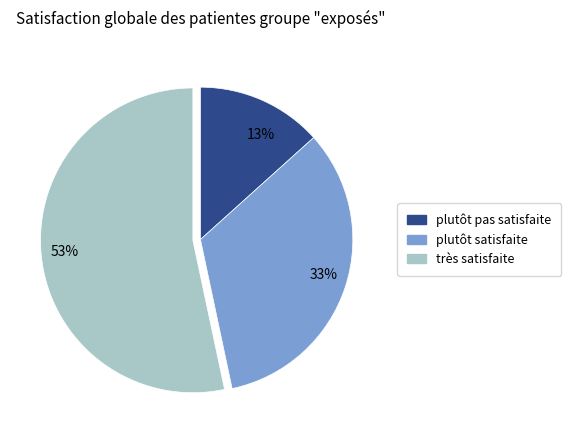

To the nearest percent, what is the average slice percentage?

33%